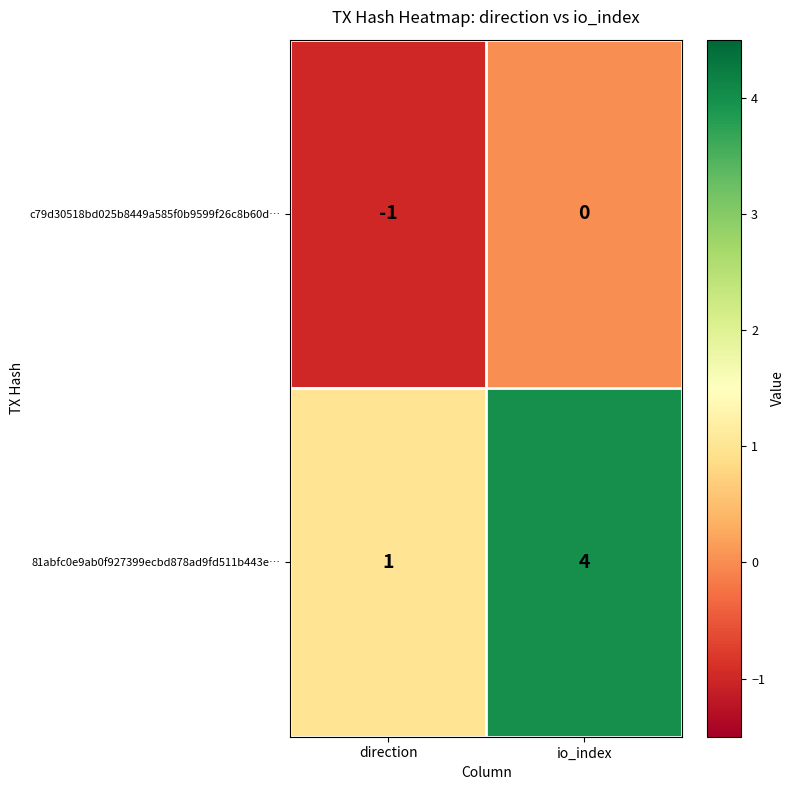

Which series changed the most between direction and io_index?

81abfc0e9ab0f927399ecbd878ad9fd511b443e…